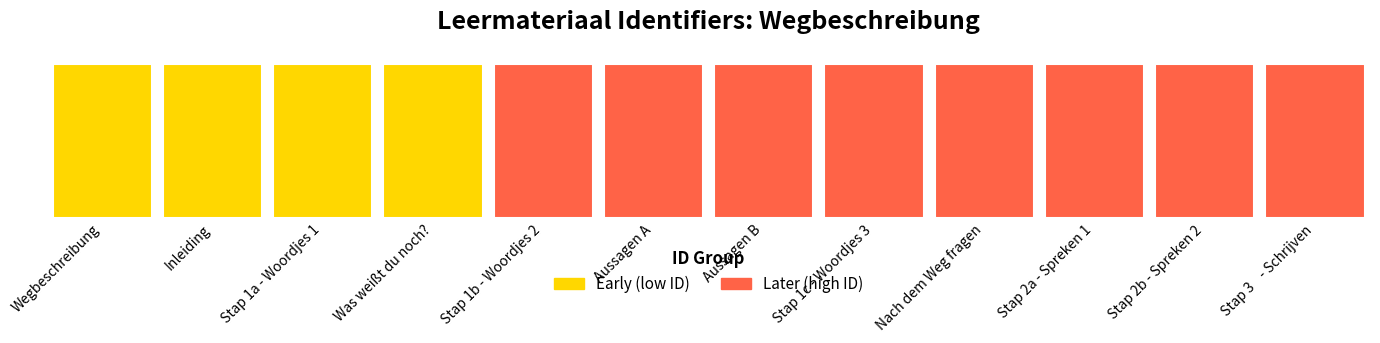

Approximately how many times larger is the value at Wegbeschreibung compared to Stap 2b - Spreken 2?

1.0